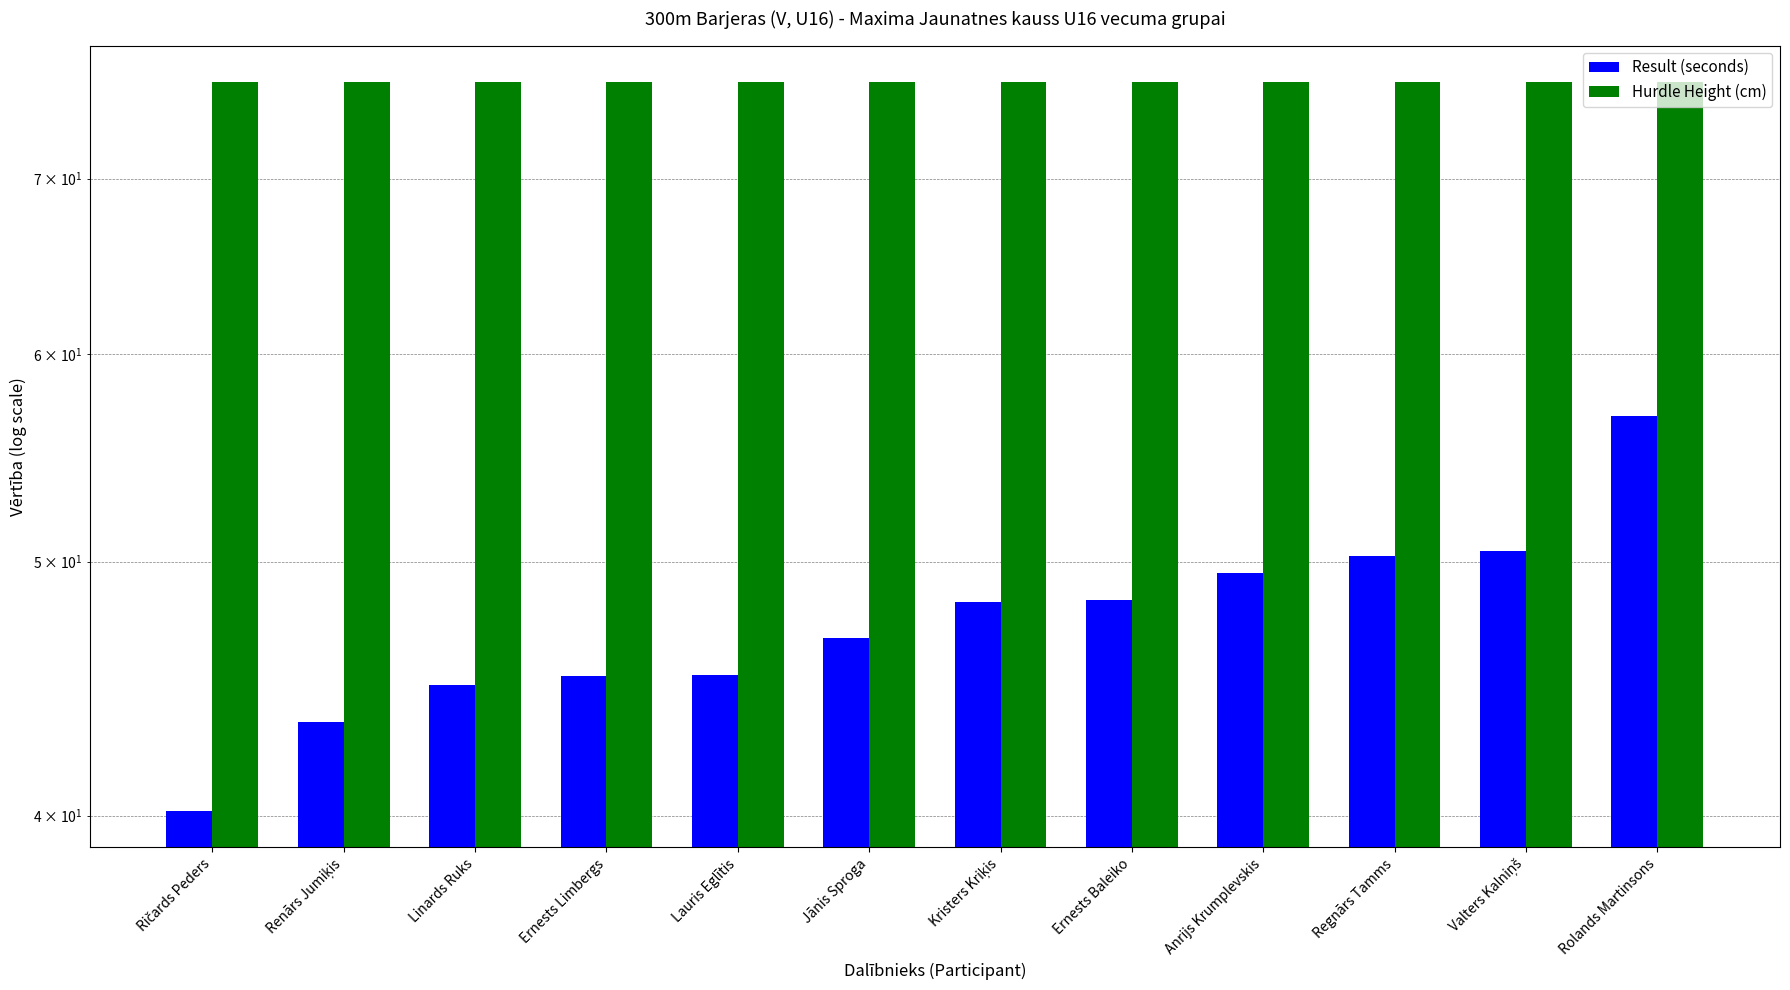

Reading left to right, what are all the values shown in this chart?

Result (seconds): 40.2	43.4	44.9	45.2	45.2	46.8	48.2	48.3	49.5	50.3	50.5	56.8
Hurdle Height (cm): 76.2	76.2	76.2	76.2	76.2	76.2	76.2	76.2	76.2	76.2	76.2	76.2